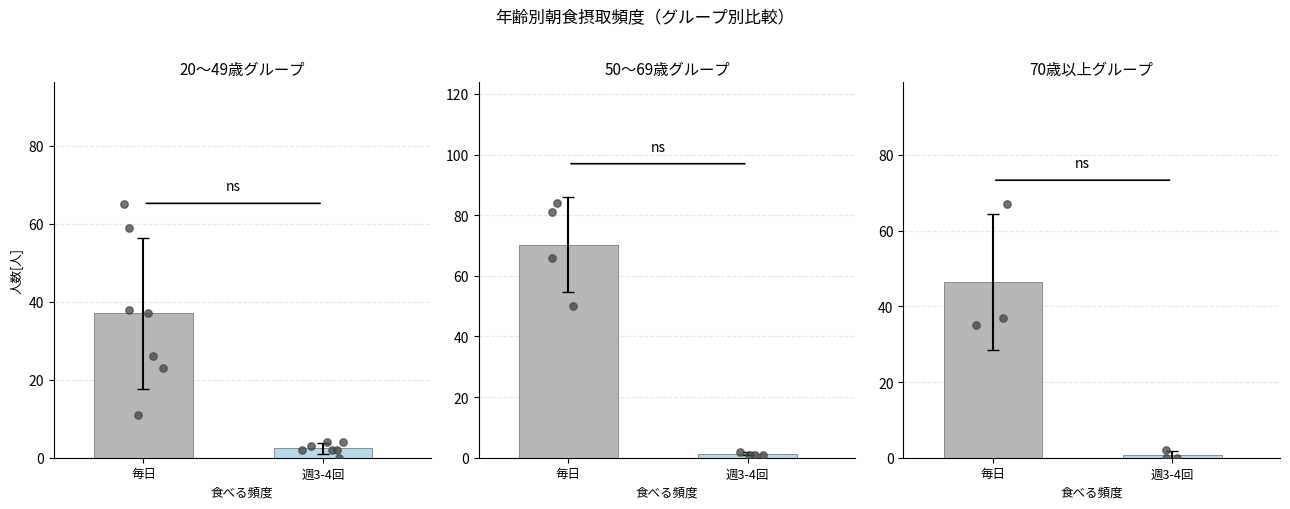

Which series contains the lowest Y value?

週に３～４回食べる[人]